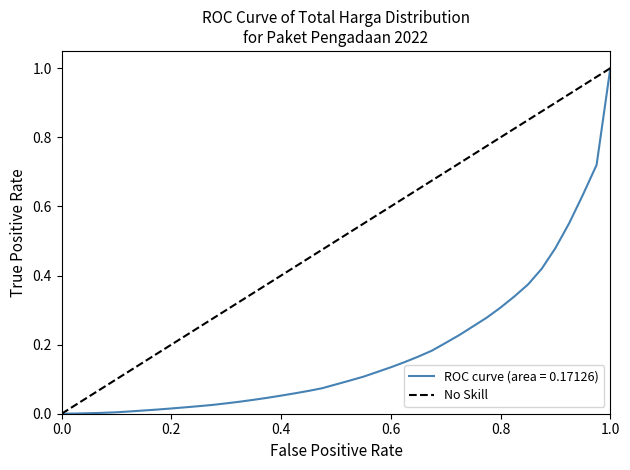

What is the maximum value for ROC curve (area = 0.17126)?

1.0